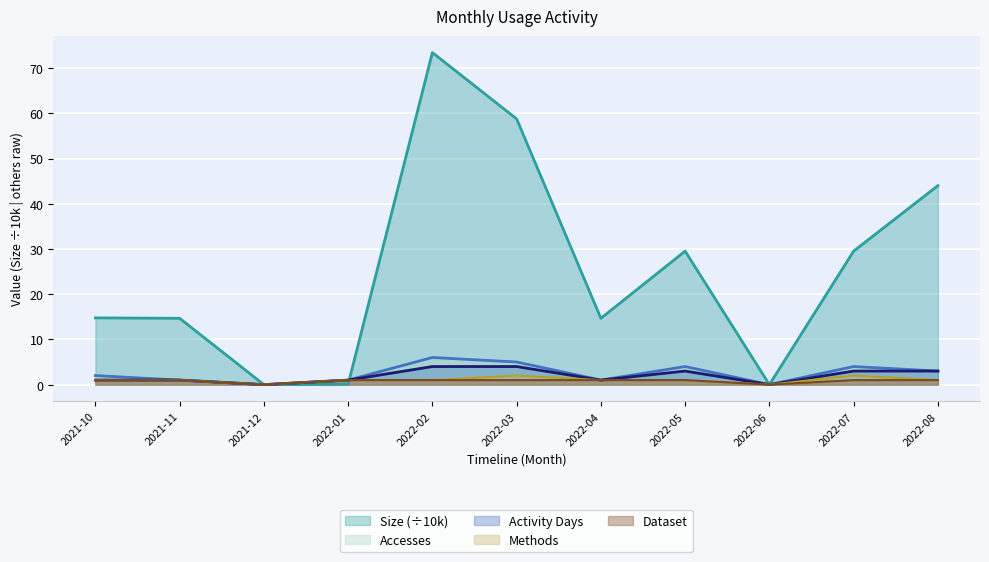

At how many categories does at least one series exceed 0?

9